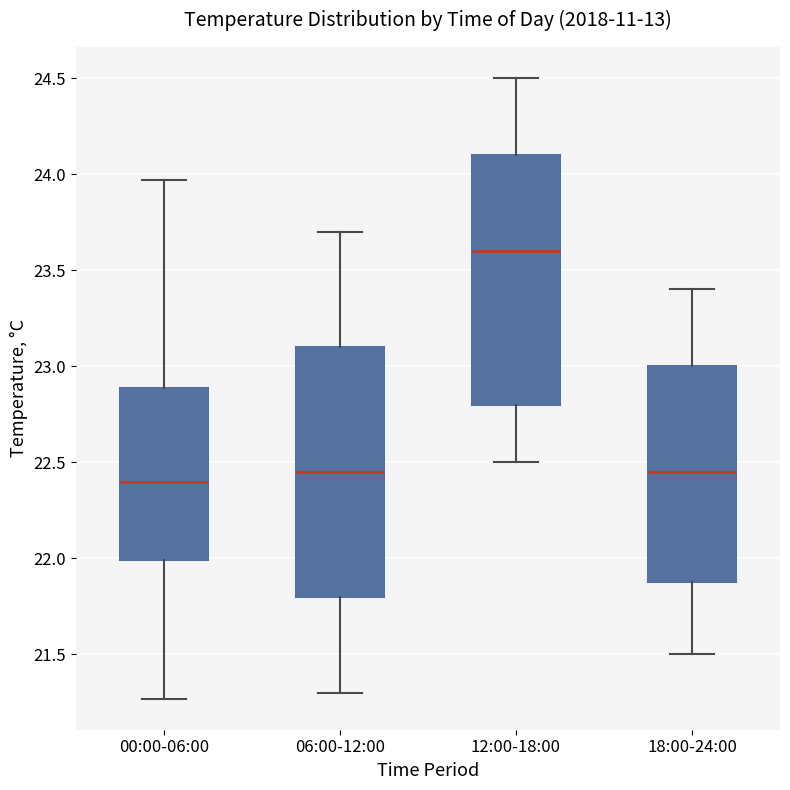

Reading left to right, read every box against the y-axis: the position of its median line, the range the box covers, and the ends of its whiskers. The values are not printed on the chart, so give them approximately, as read against the axis.

00:00-06:00: median 22.40, box 22.00 to 22.90, whiskers 21.25 to 23.95
06:00-12:00: median 22.45, box 21.80 to 23.10, whiskers 21.30 to 23.70
12:00-18:00: median 23.60, box 22.80 to 24.10, whiskers 22.50 to 24.50
18:00-24:00: median 22.45, box 21.90 to 23.00, whiskers 21.50 to 23.40